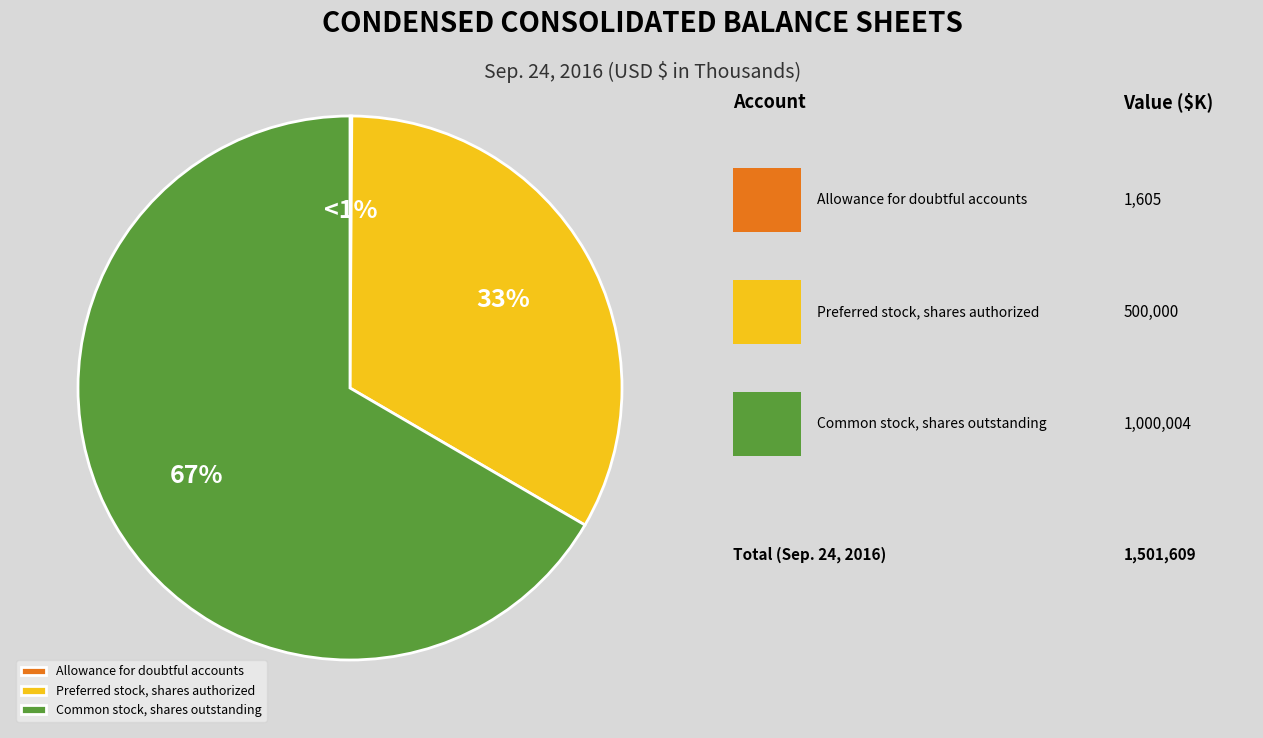

The Allowance for doubtful accounts slice represents 0% of the pie. True or false?

True